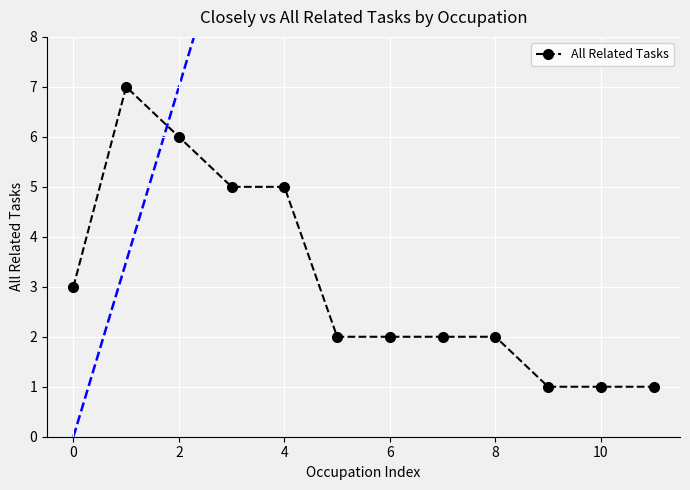

What is the highest value of the All Related Tasks series?

7